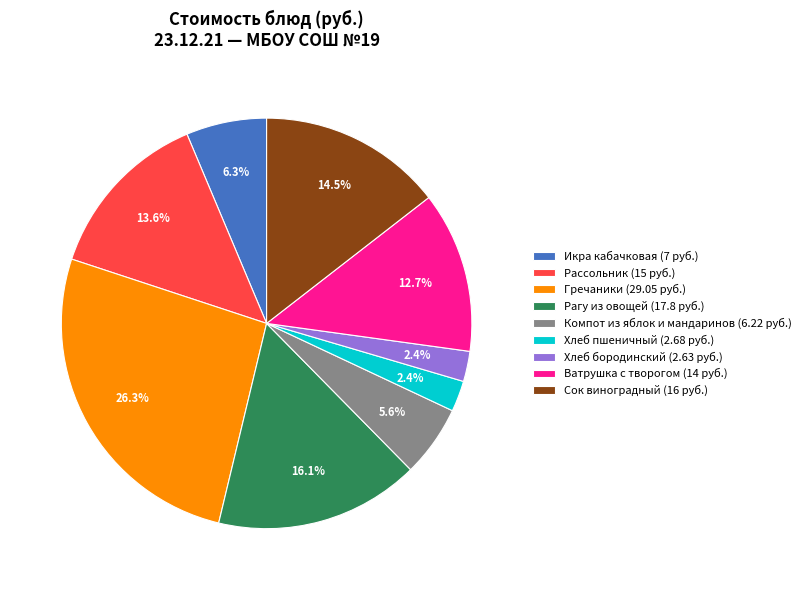

The Хлеб пшеничный slice represents 2% of the pie. True or false?

True